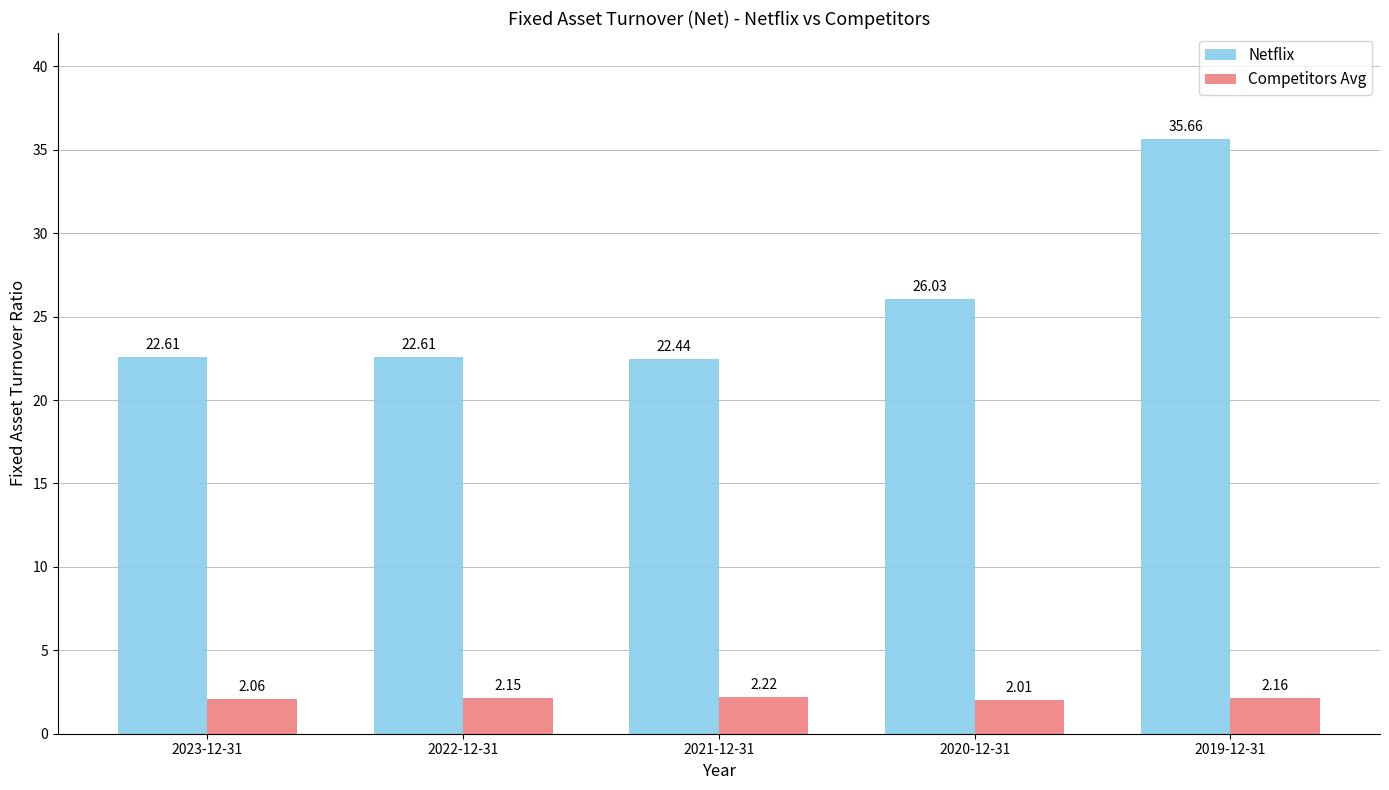

Rank the series by their maximum value, from highest to lowest.

Netflix, Competitors Avg